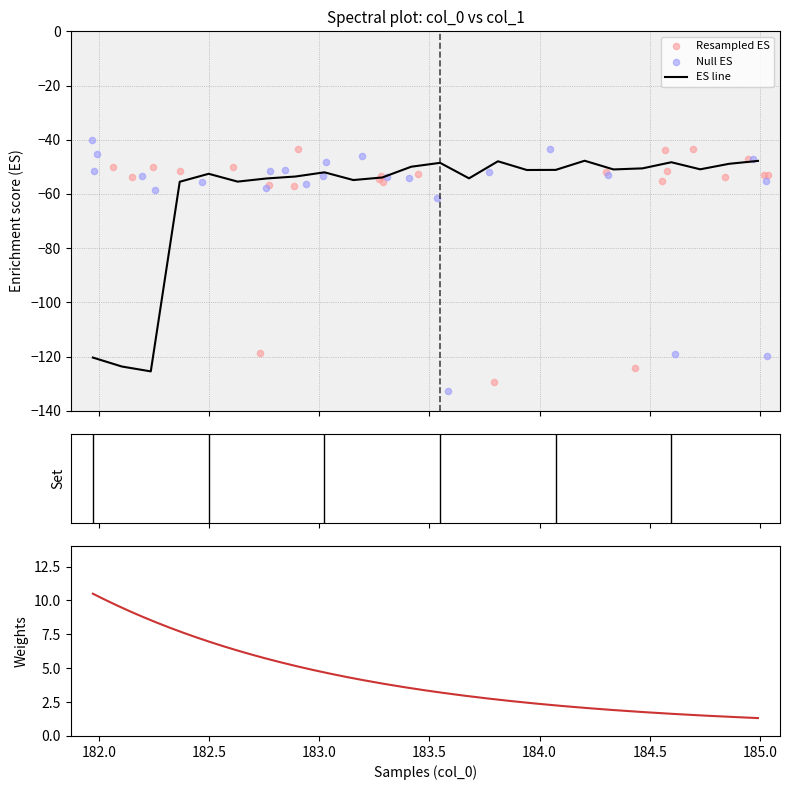

What is the lowest value of the ES line series?

-125.5